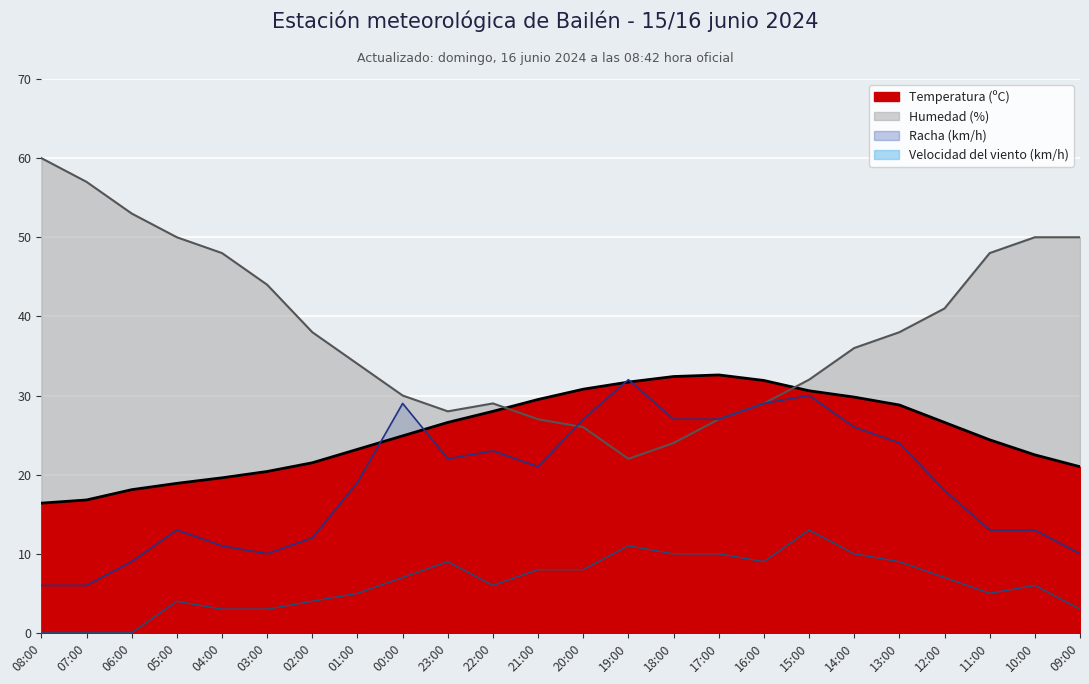

Reading left to right, transcribe all the data shown in this chart.

Temperatura (ºC): 08:00=16.4	07:00=16.8	06:00=18.1	05:00=18.9	04:00=19.6	03:00=20.4	02:00=21.5	01:00=23.2	00:00=24.9	23:00=26.6	22:00=28.0	21:00=29.5	20:00=30.8	19:00=31.7	18:00=32.4	17:00=32.6	16:00=31.9	15:00=30.6	14:00=29.8	13:00=28.8	12:00=26.6	11:00=24.4	10:00=22.5	09:00=21.0
Humedad (%): 08:00=60.0	07:00=57.0	06:00=53.0	05:00=50.0	04:00=48.0	03:00=44.0	02:00=38.0	01:00=34.0	00:00=30.0	23:00=28.0	22:00=29.0	21:00=27.0	20:00=26.0	19:00=22.0	18:00=24.0	17:00=27.0	16:00=29.0	15:00=32.0	14:00=36.0	13:00=38.0	12:00=41.0	11:00=48.0	10:00=50.0	09:00=50.0
Velocidad del viento (km/h): 08:00=0.0	07:00=0.0	06:00=0.0	05:00=4.0	04:00=3.0	03:00=3.0	02:00=4.0	01:00=5.0	00:00=7.0	23:00=9.0	22:00=6.0	21:00=8.0	20:00=8.0	19:00=11.0	18:00=10.0	17:00=10.0	16:00=9.0	15:00=13.0	14:00=10.0	13:00=9.0	12:00=7.0	11:00=5.0	10:00=6.0	09:00=3.0
Racha (km/h): 08:00=6.0	07:00=6.0	06:00=9.0	05:00=13.0	04:00=11.0	03:00=10.0	02:00=12.0	01:00=19.0	00:00=29.0	23:00=22.0	22:00=23.0	21:00=21.0	20:00=27.0	19:00=32.0	18:00=27.0	17:00=27.0	16:00=29.0	15:00=30.0	14:00=26.0	13:00=24.0	12:00=18.0	11:00=13.0	10:00=13.0	09:00=10.0